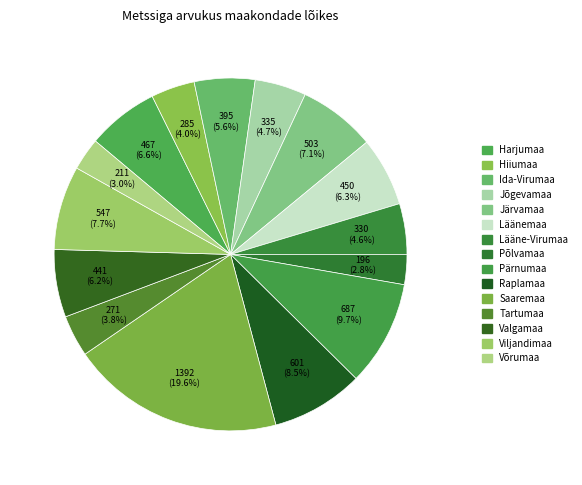

Which category has the smallest portion of the pie?

Põlvamaa